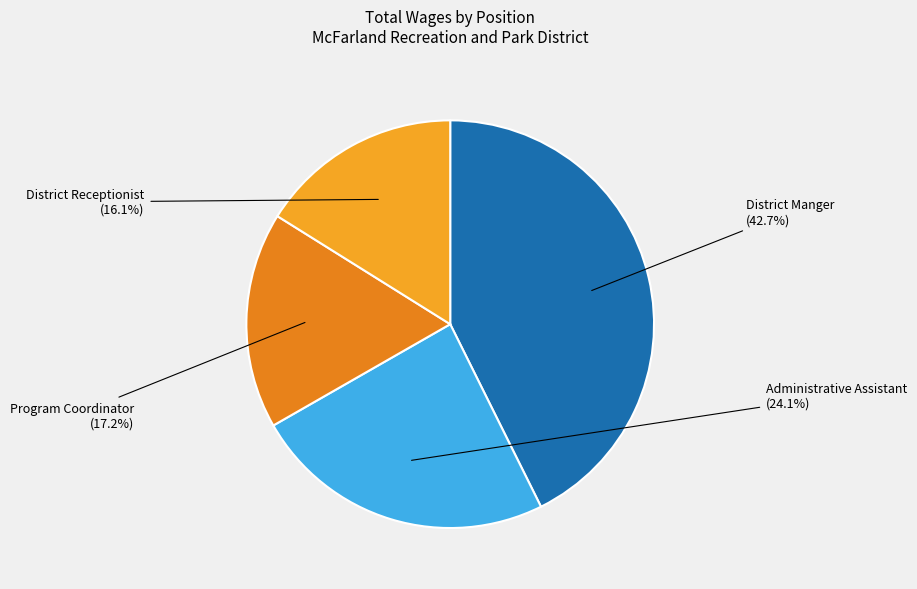

Rank the categories by value from lowest to highest.

District Receptionist, Program Coordinator, Administrative Assistant, District Manger